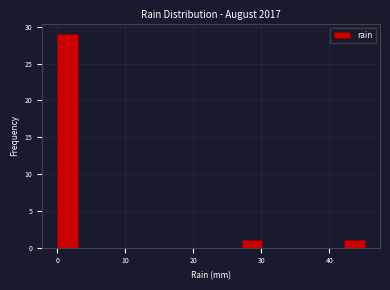

Read against the x-axis, roughly where is the centre of the tallest bar?

2